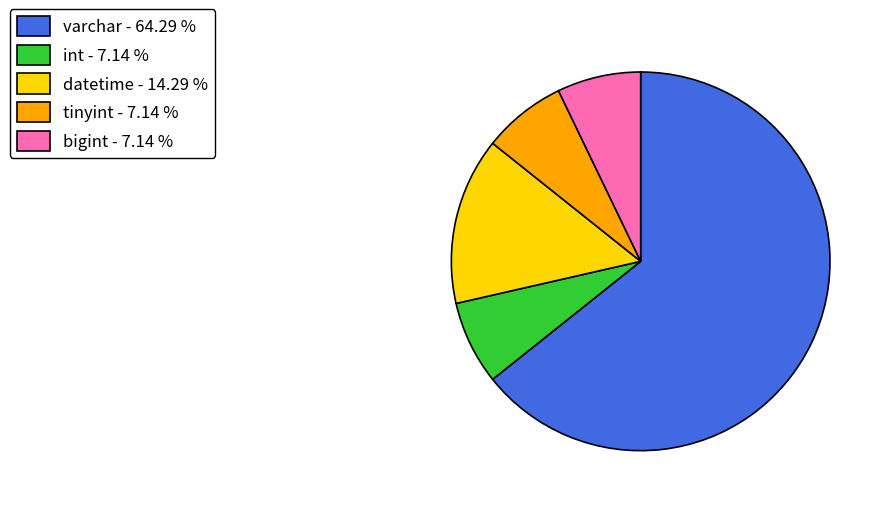

Count the number of slices in the pie.

5